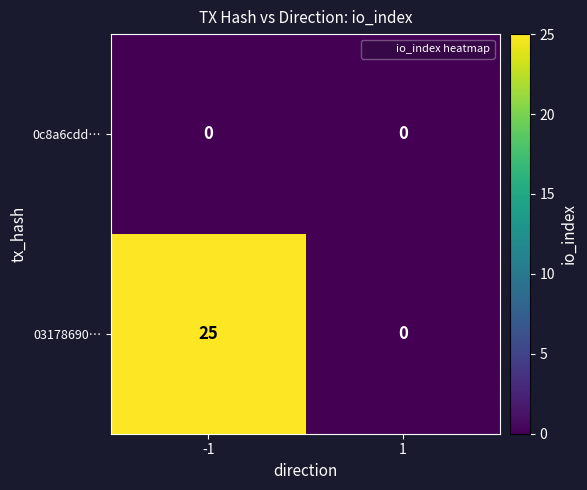

Is it true that 03178690… equals 25 at -1?

True